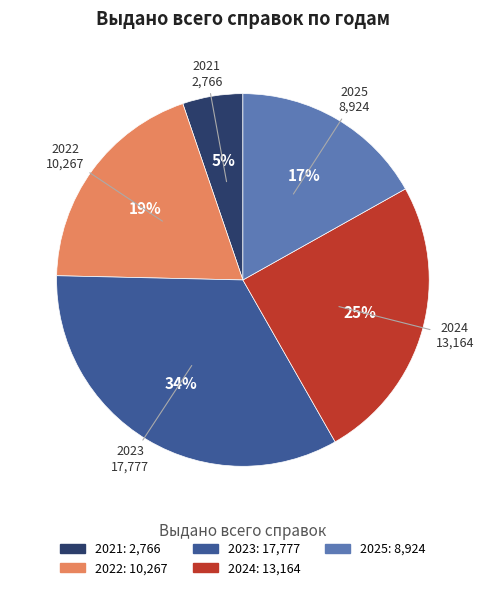

To the nearest percent, what percentage of the pie is 2024?

25%